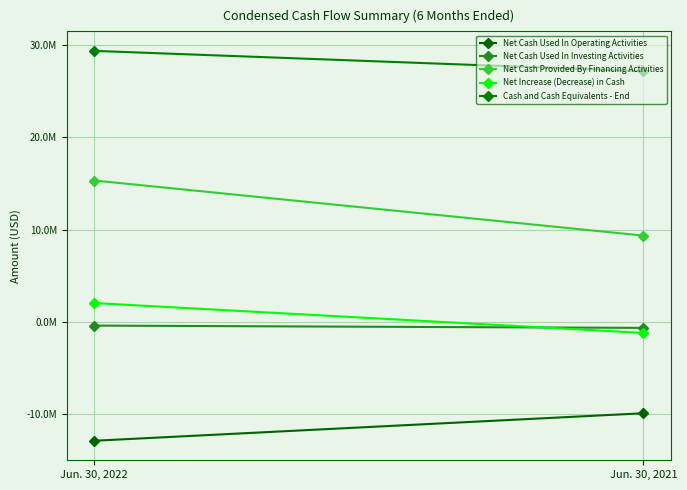

Reading right to left, transcribe all the data shown in this chart.

Net Cash Used In Operating Activities: Jun. 30, 2021=-9903141	Jun. 30, 2022=-12883603
Net Cash Used In Investing Activities: Jun. 30, 2021=-647744	Jun. 30, 2022=-399640
Net Cash Provided By Financing Activities: Jun. 30, 2021=9355900	Jun. 30, 2022=15327975
Net Increase (Decrease) in Cash: Jun. 30, 2021=-1194985	Jun. 30, 2022=2044732
Cash and Cash Equivalents - End: Jun. 30, 2021=27176843	Jun. 30, 2022=29381582